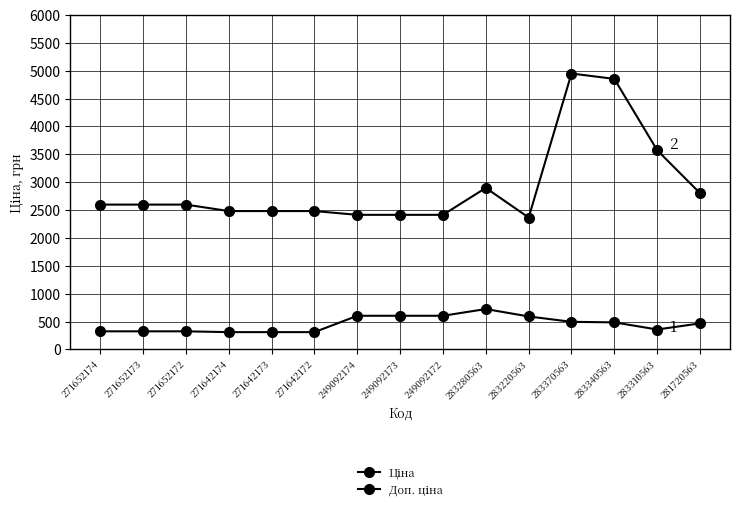

What is the highest value of the Доп. ціна series?

4950.4